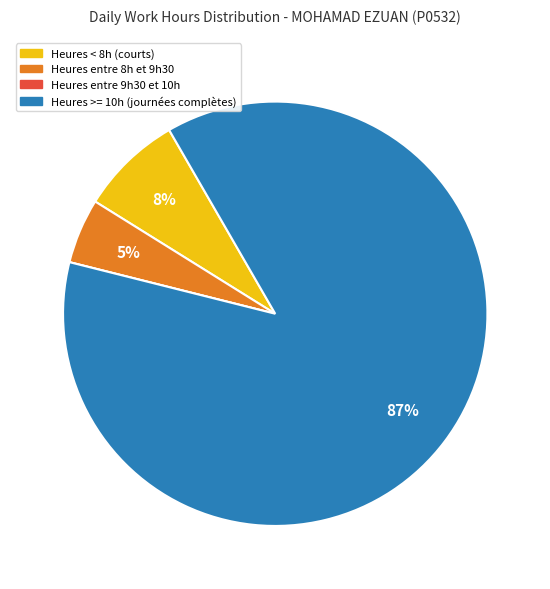

To the nearest percent, what is the difference between the largest and smallest slice percentages?

87%